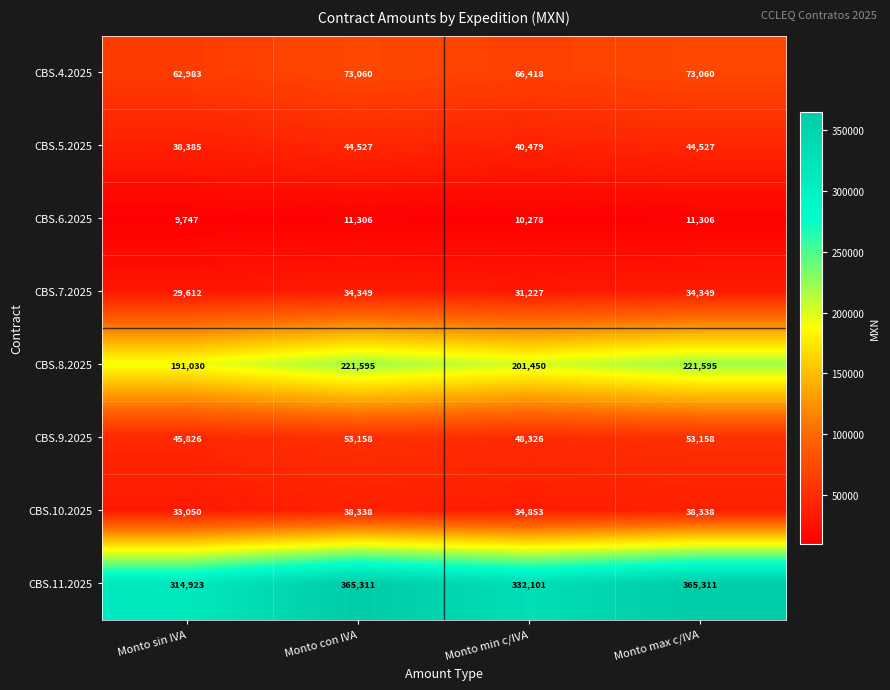

What is the sum of the CBS.10.2025 values at Monto max c/IVA and Monto min c/IVA?

73191